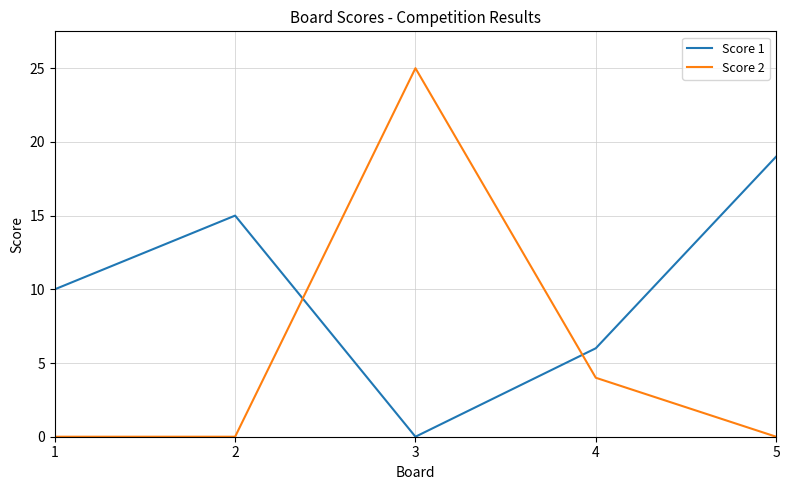

Which series has the largest total across all categories?

Score 1